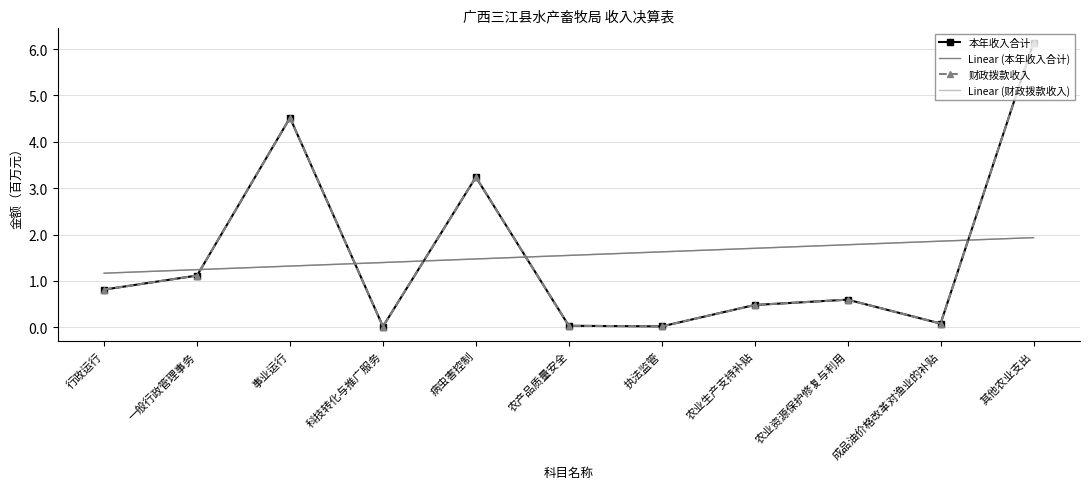

How many categories are shown in the chart?

11